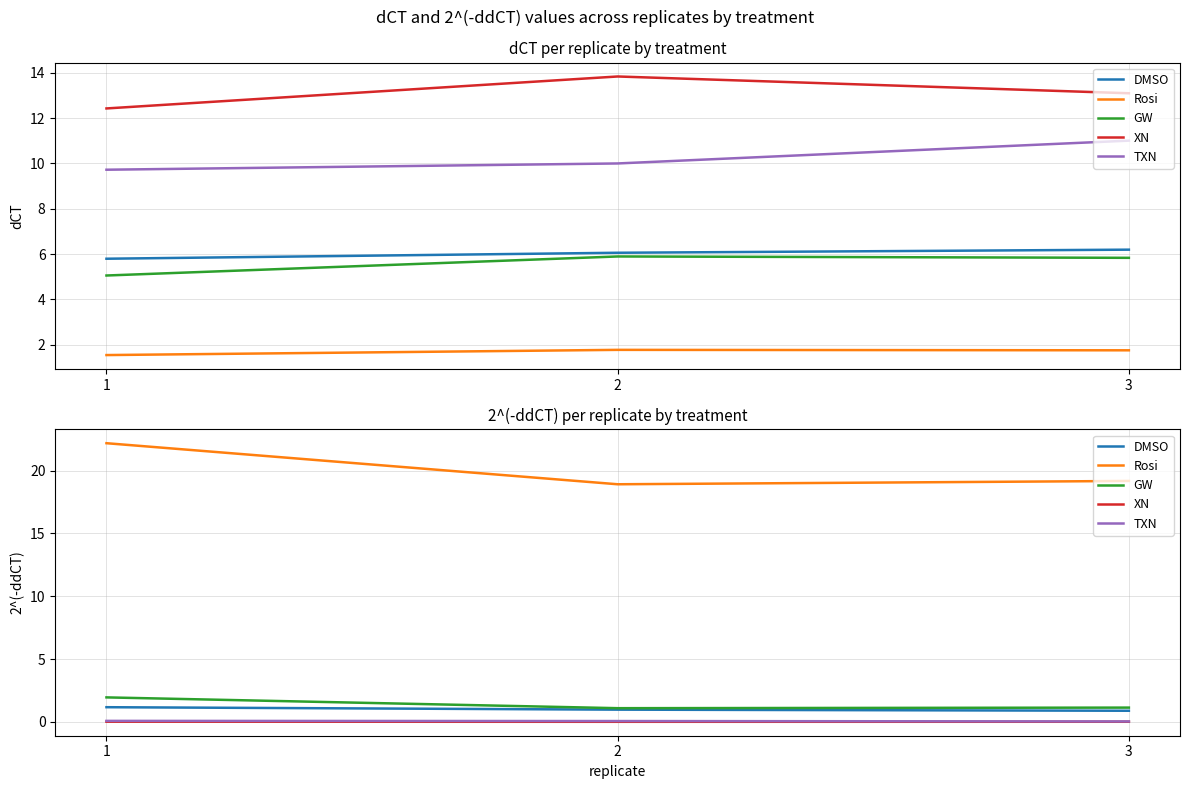

What are all the series names shown in the legend?

DMSO, Rosi, GW, XN, TXN